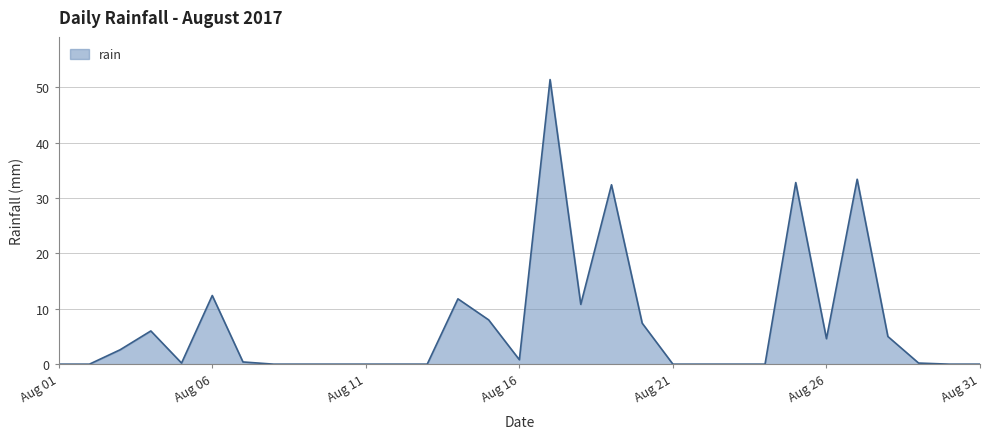

What is the difference between the maximum and minimum values?

51.4